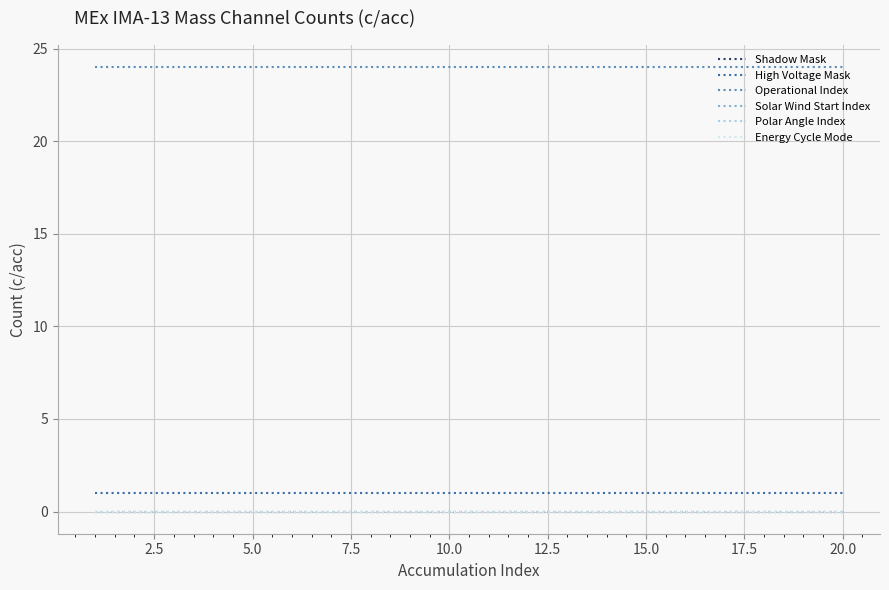

Rank the series by their maximum value, from highest to lowest.

Operational Index, High Voltage Mask, Shadow Mask, Solar Wind Start Index, Polar Angle Index, Energy Cycle Mode